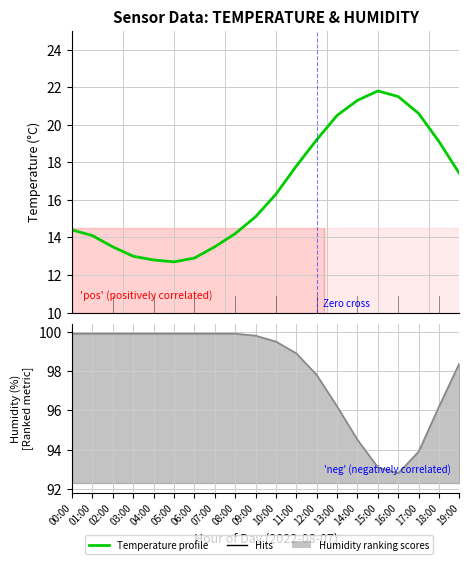

Is it true that the value at 10:00 is 16.3?

True